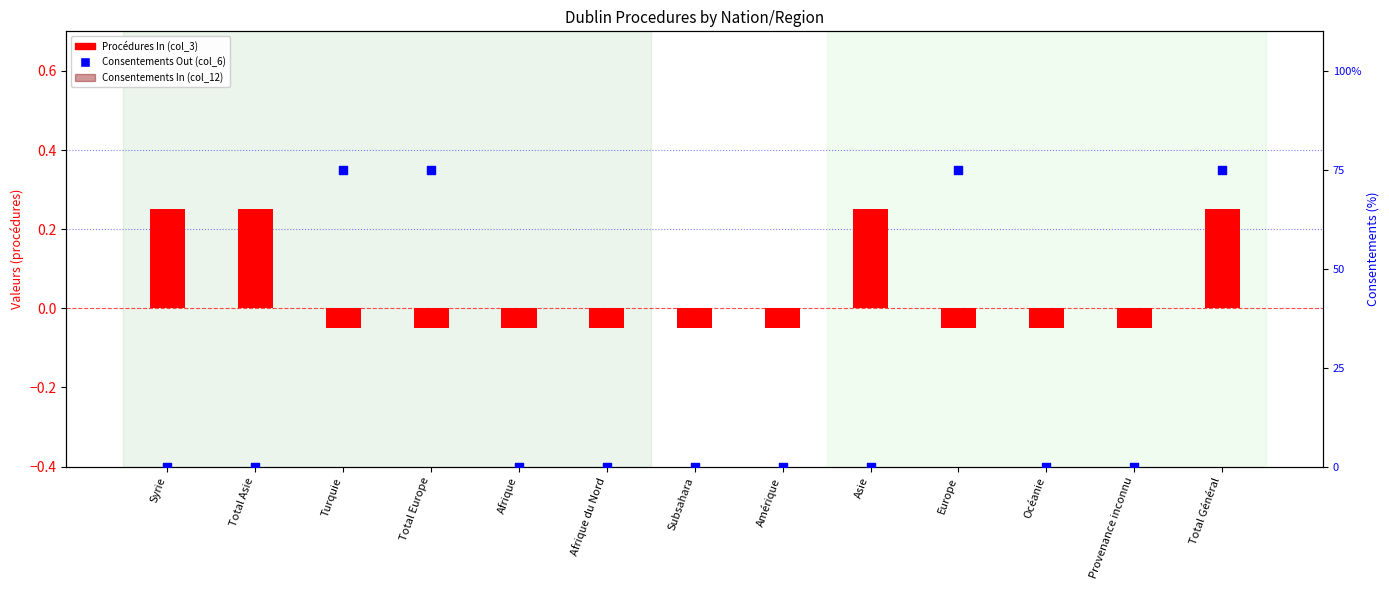

Which series contains the highest Y value?

Consentements Out (col_6)